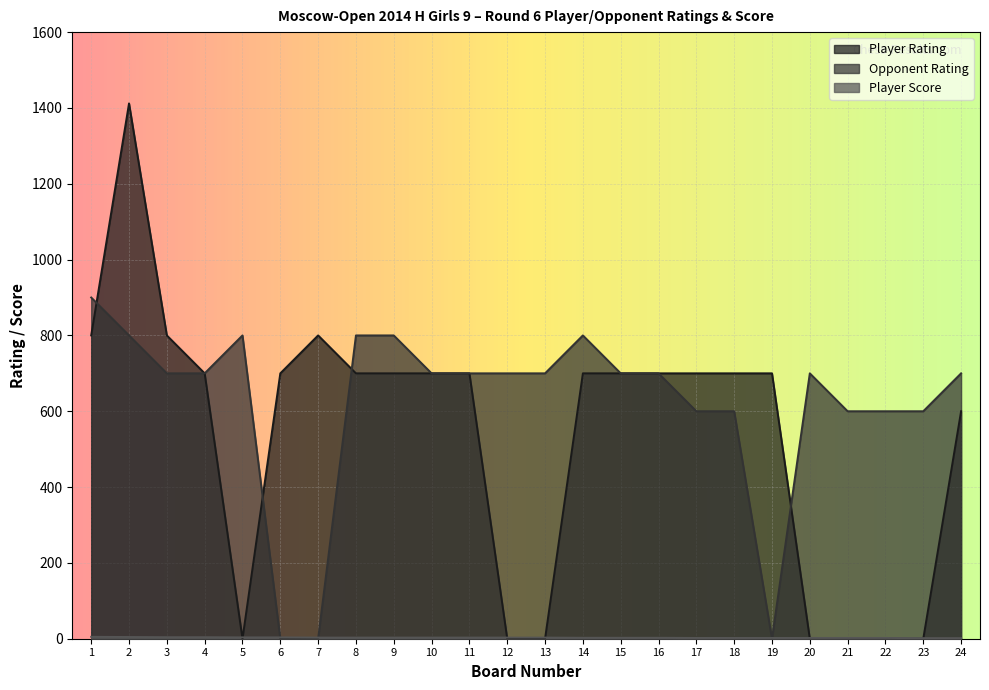

Reading left to right, transcribe all the data shown in this chart.

Player Rating: 800.0	1412.0	800.0	700.0	0.0	700.0	800.0	700.0	700.0	700.0	700.0	0.0	0.0	700.0	700.0	700.0	700.0	700.0	700.0	0.0	0.0	0.0	0.0	600.0
Opponent Rating: 900.0	800.0	700.0	700.0	800.0	0.0	0.0	800.0	800.0	700.0	700.0	700.0	700.0	800.0	700.0	700.0	600.0	600.0	0.0	700.0	600.0	600.0	600.0	700.0
Player Score: 5.0	4.5	4.0	4.0	3.5	3.5	3.0	3.0	3.0	3.0	3.0	3.0	3.0	2.5	2.5	2.5	2.0	2.0	2.0	2.0	2.0	2.0	1.5	1.5